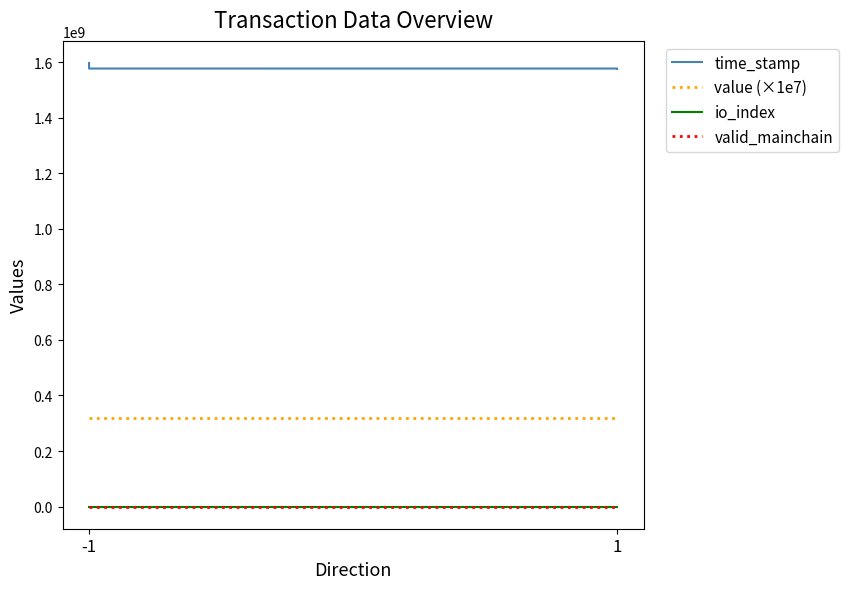

At 1, list the series in order from largest to smallest.

time_stamp, value (×1e7), io_index, valid_mainchain